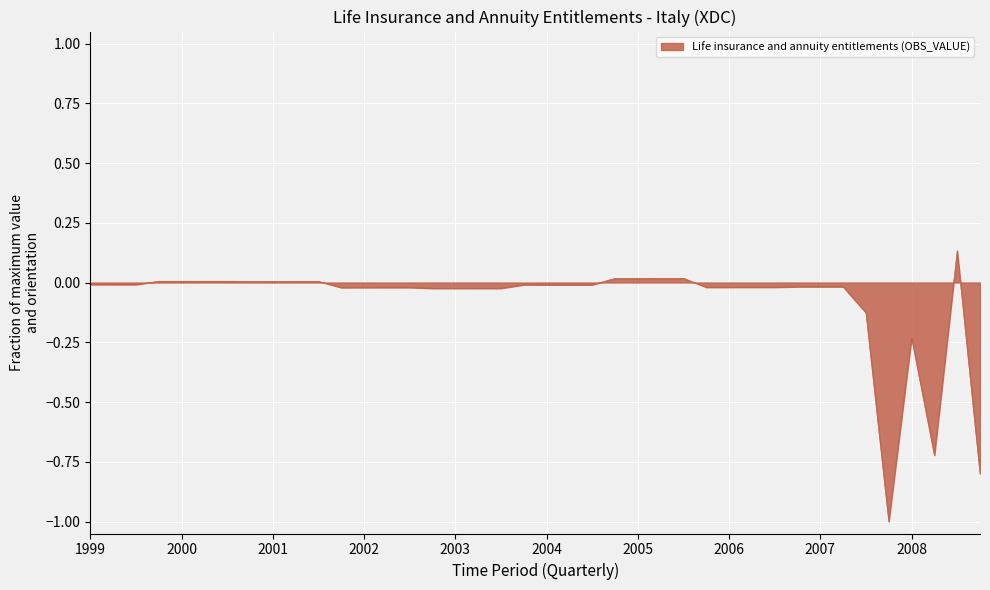

What is the smallest value displayed?

-1.0